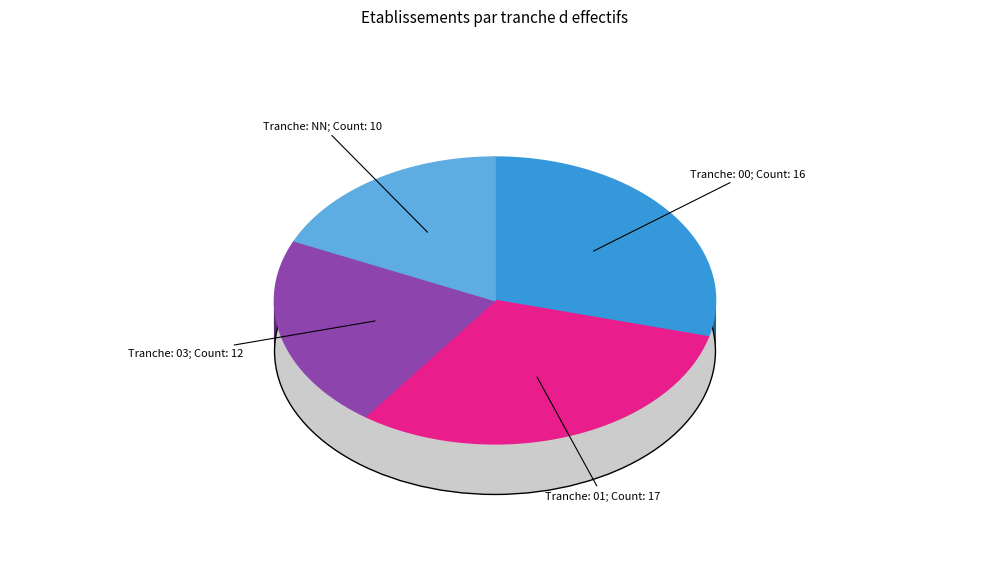

Count the number of slices in the pie.

4